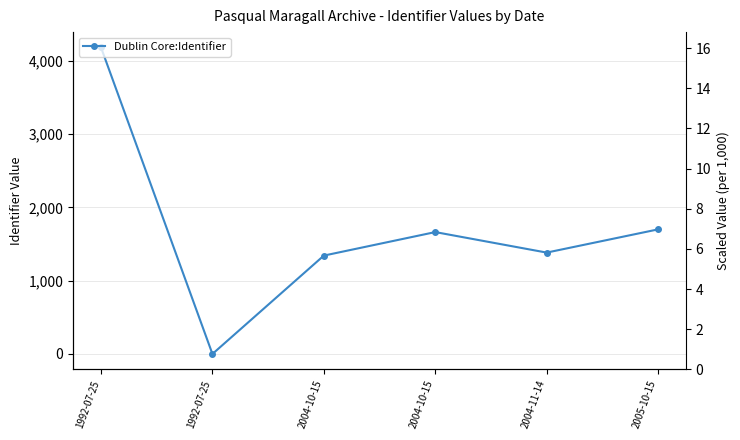

Which has a higher value, 1992-07-25 or 1992-07-25?

1992-07-25